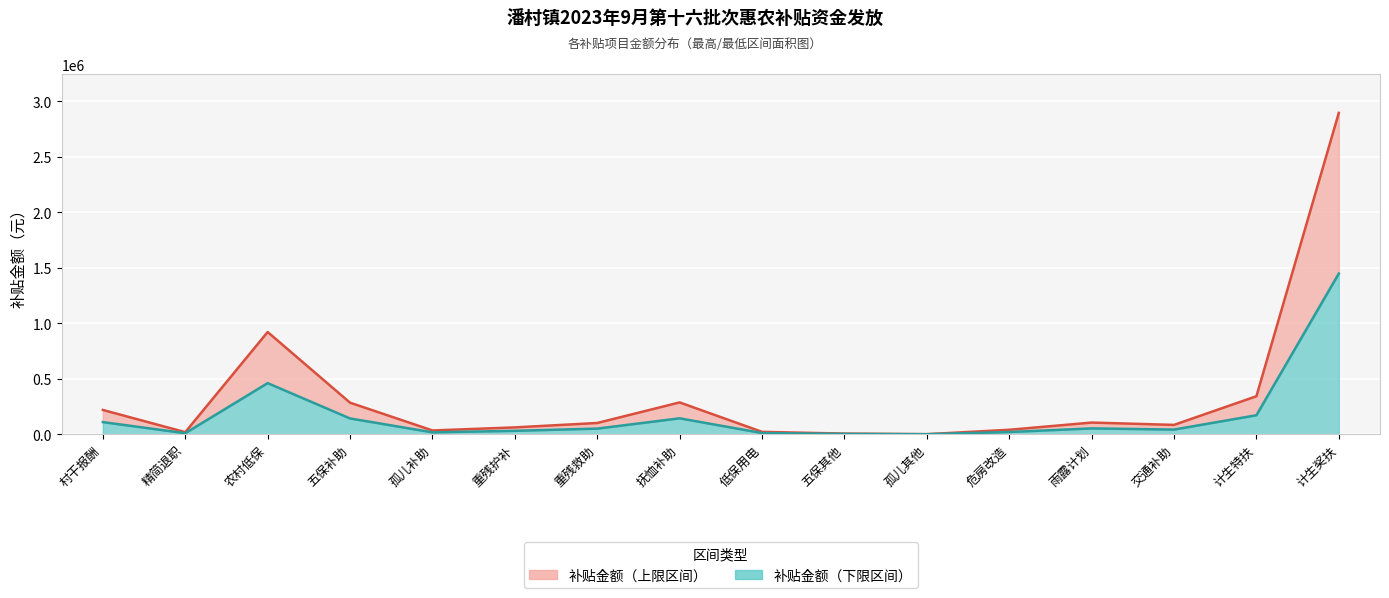

How many data points in 补贴金额 are above 101160?

7